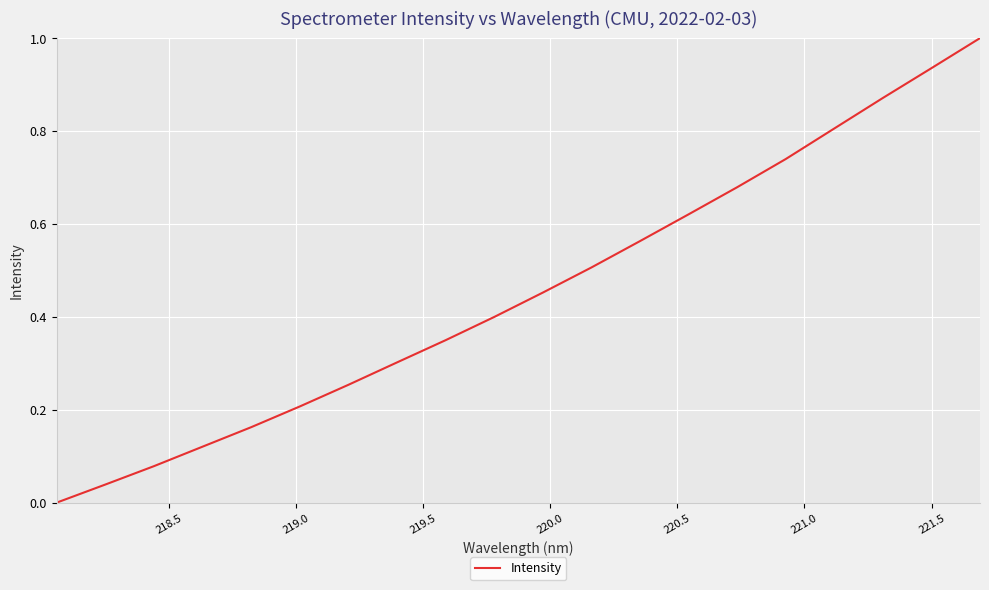

What is the greatest value displayed?

1.0